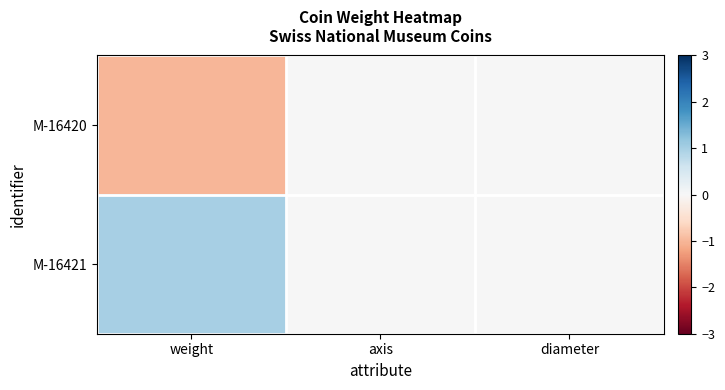

Which series has the largest total across all categories?

M-16421